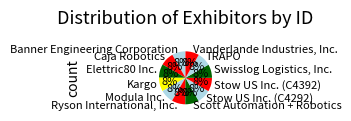

Is there any slice that represents more than half of the pie?

No